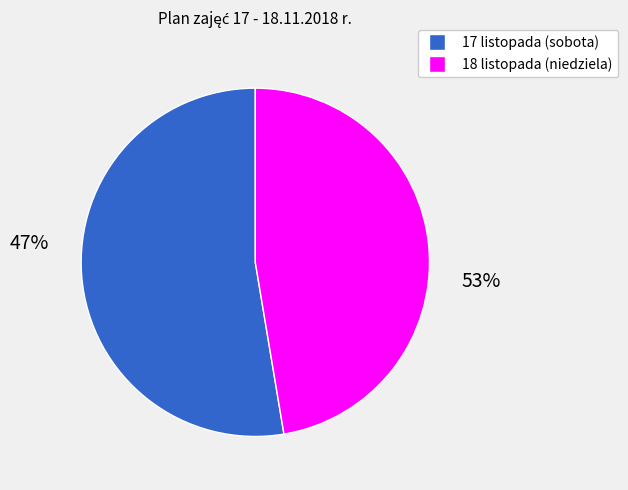

The 18 listopada (niedziela) slice represents 47% of the pie. True or false?

True